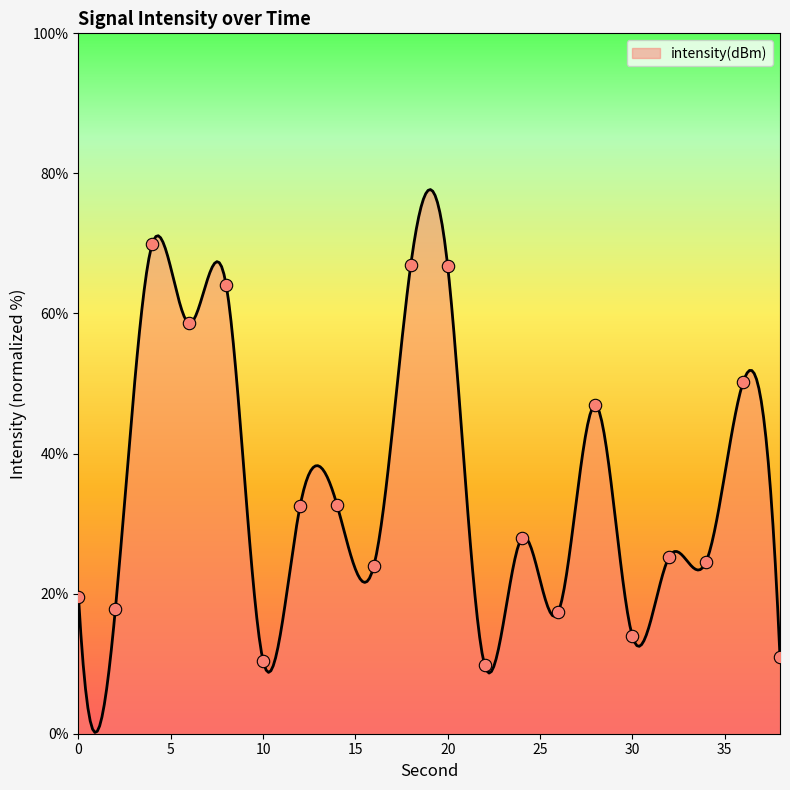

Approximately how many times larger is the value at 18 compared to 22?

6.8